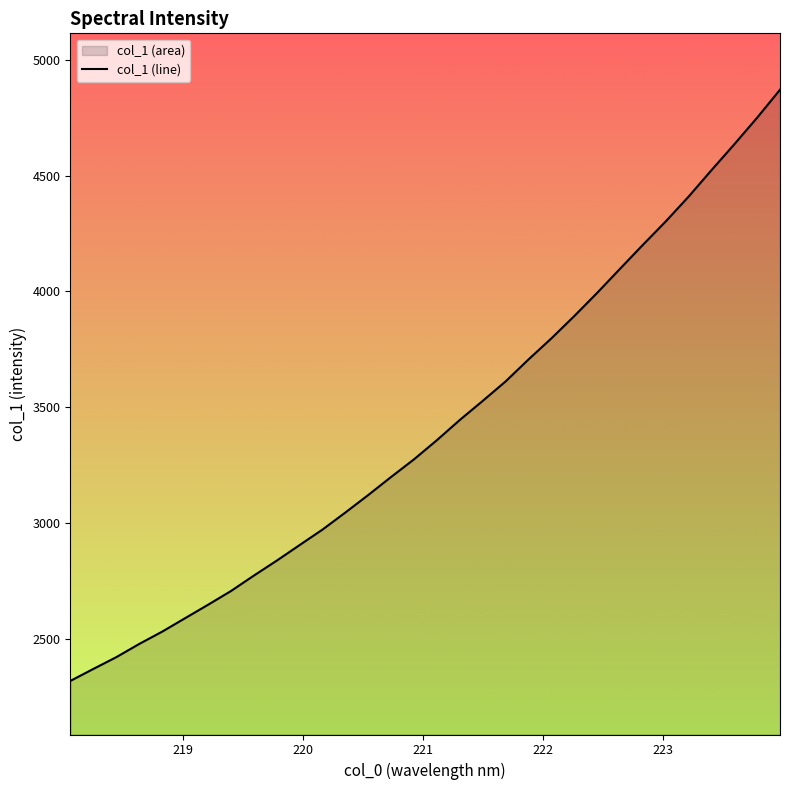

What is the greatest value displayed?

4871.1